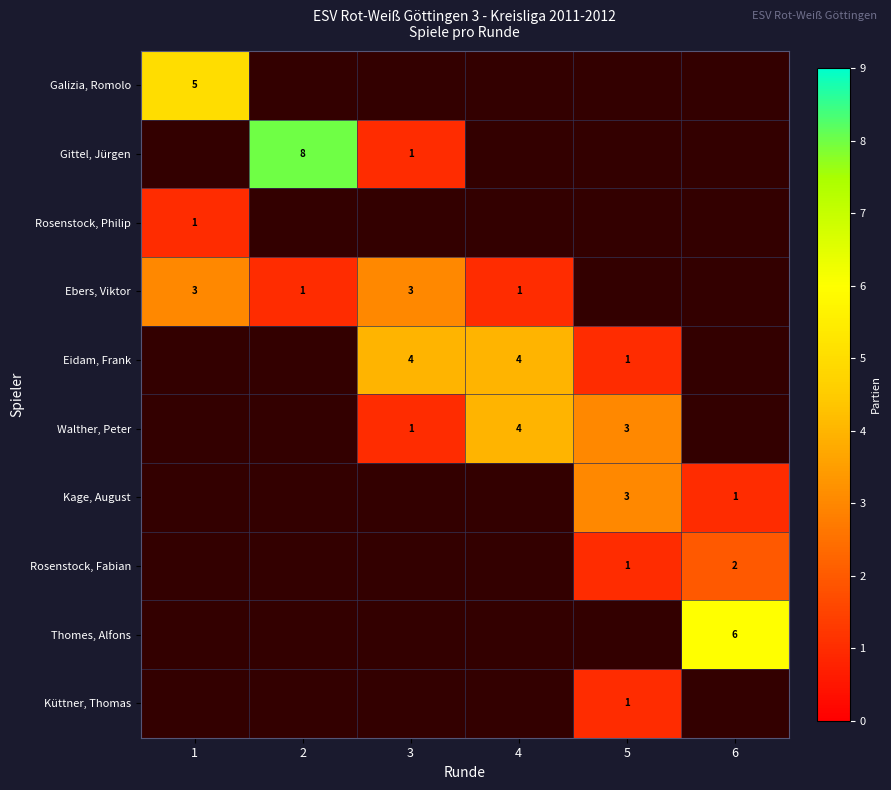

True or false: Ebers, Viktor has a value of 3 at 3.

True